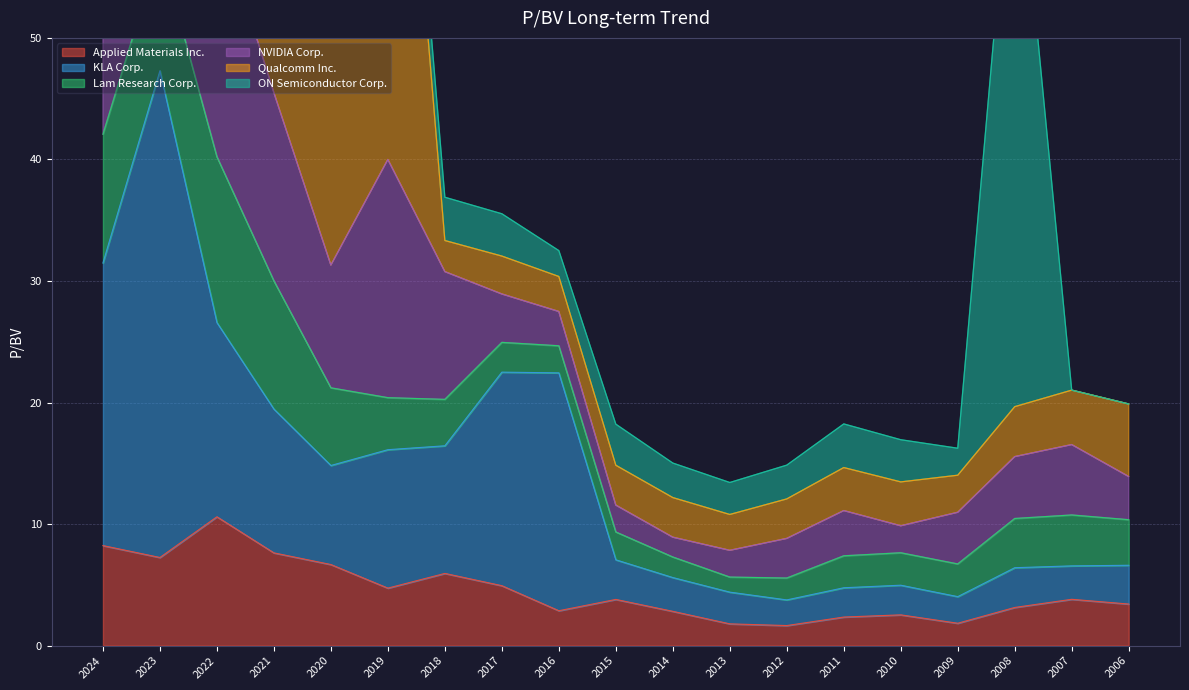

Rank the series at 2017 from highest to lowest value.

KLA Corp., Applied Materials Inc., NVIDIA Corp., ON Semiconductor Corp., Qualcomm Inc., Lam Research Corp.